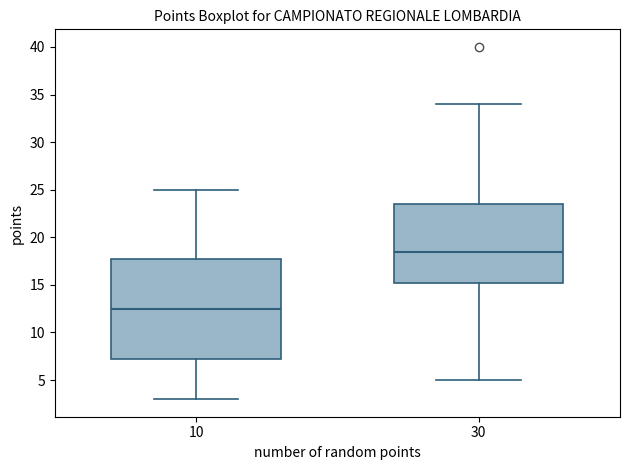

Where does the median line of the box at x = 10 sit on the y-axis? The values are not printed on the chart, so give them approximately, as read against the axis.

12.5